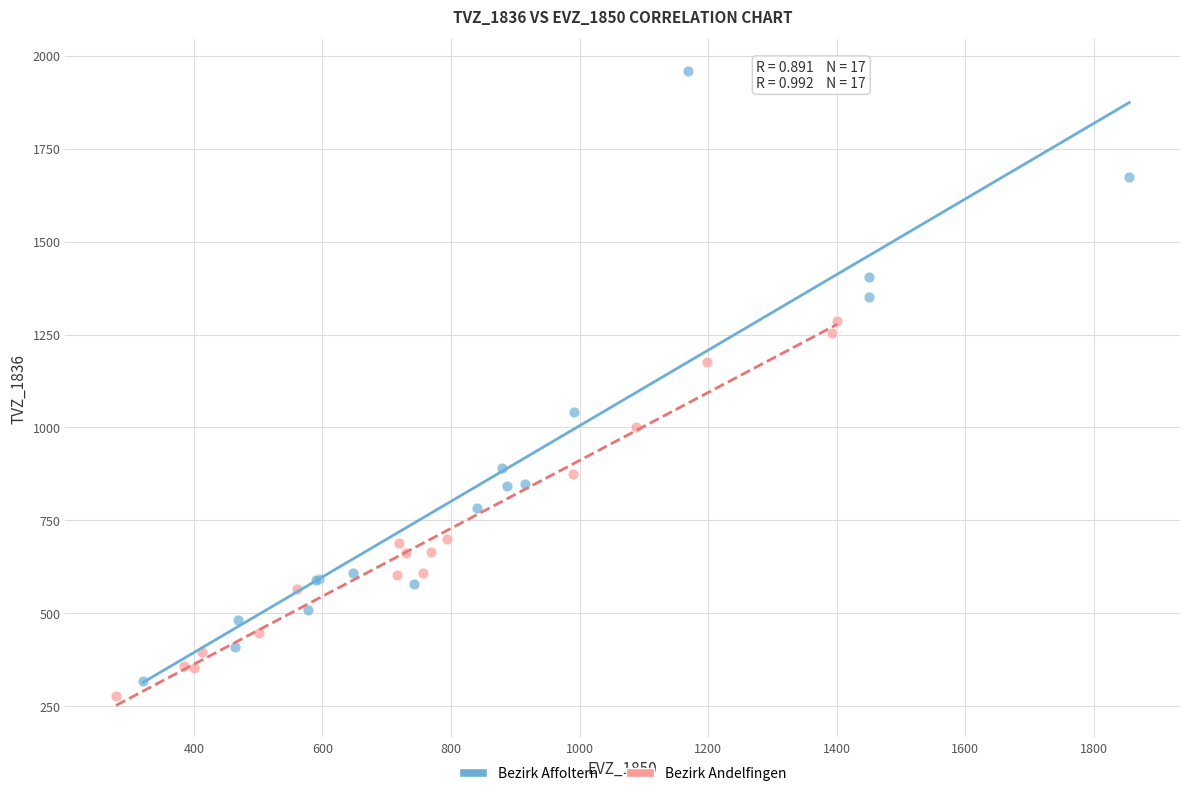

Which series contains the highest Y value?

Bezirk Affoltern